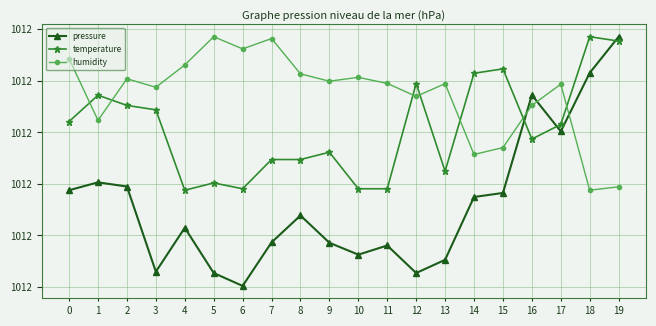

How many pressure values are between 1012 and 1013?

20